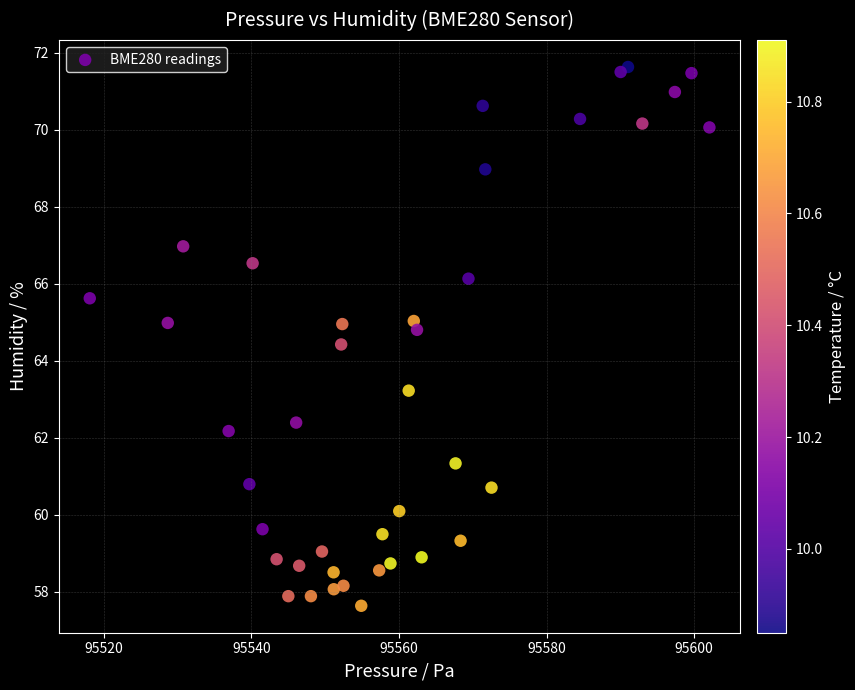

What Y value in the scatter plot is closest to 64?

64.4